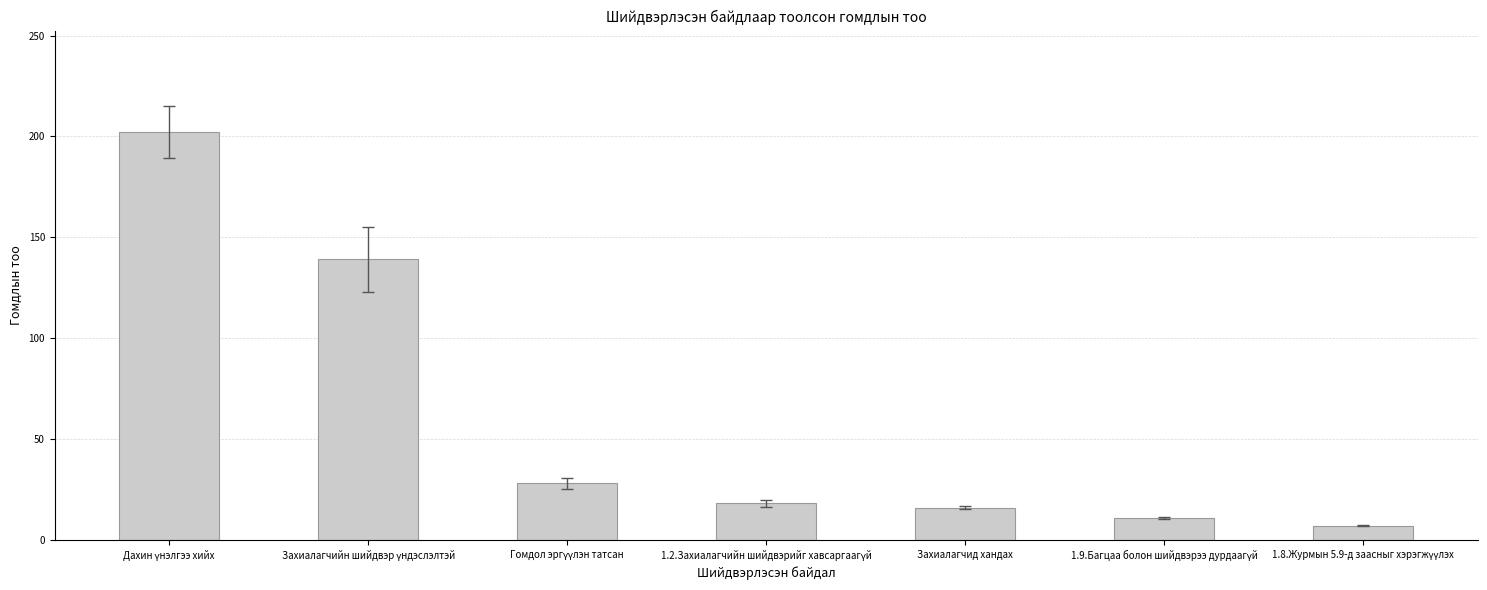

Reading left to right, transcribe all the data shown in this chart.

202	139	28	18	16	11	7